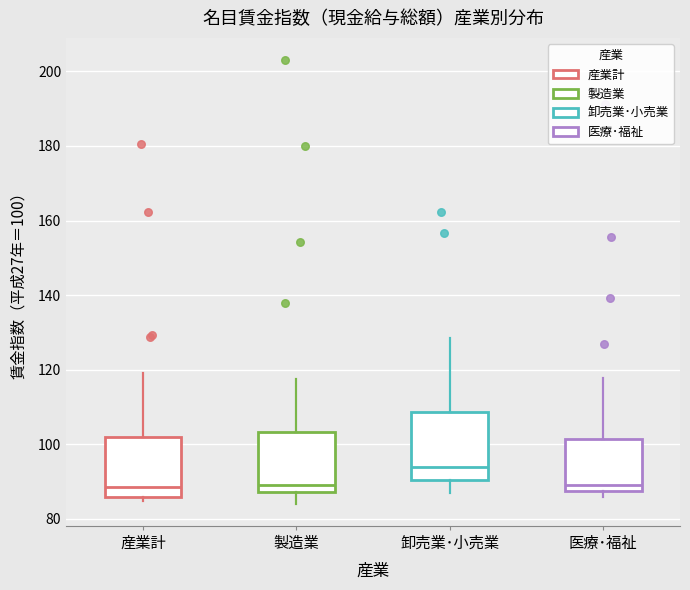

Reading left to right, transcribe this box plot: for each box, give where its median line is, the range the box spans, and where its two whiskers end, as read against the y-axis. The values are not printed on the chart, so give them approximately, as read against the axis.

産業計: median 88, box 86 to 102, whiskers 84 to 120
製造業: median 90, box 88 to 104, whiskers 84 to 118
卸売業･小売業: median 94, box 90 to 108, whiskers 88 to 128
医療･福祉: median 90, box 88 to 102, whiskers 86 to 118